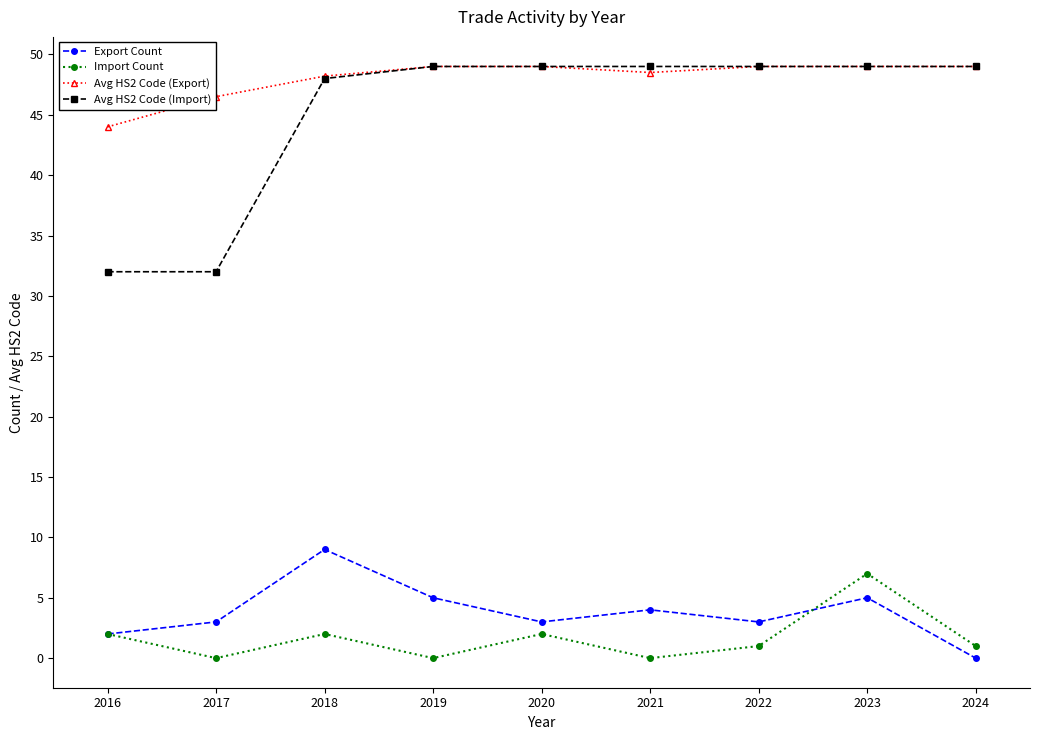

True or false: Import Count and Avg HS2 Code (Import) intersect in this chart.

False